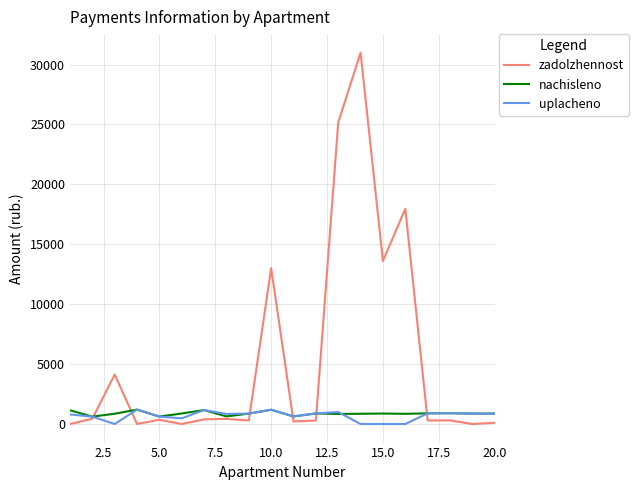

Which series has the largest range (max minus min)?

zadolzhennost